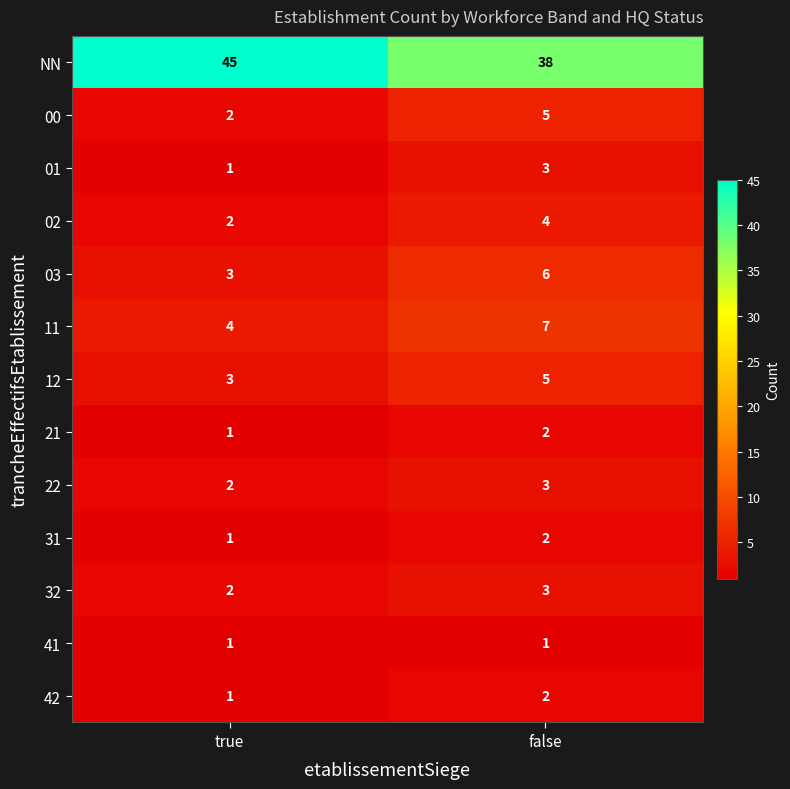

What is the sum of all 11 values?

11